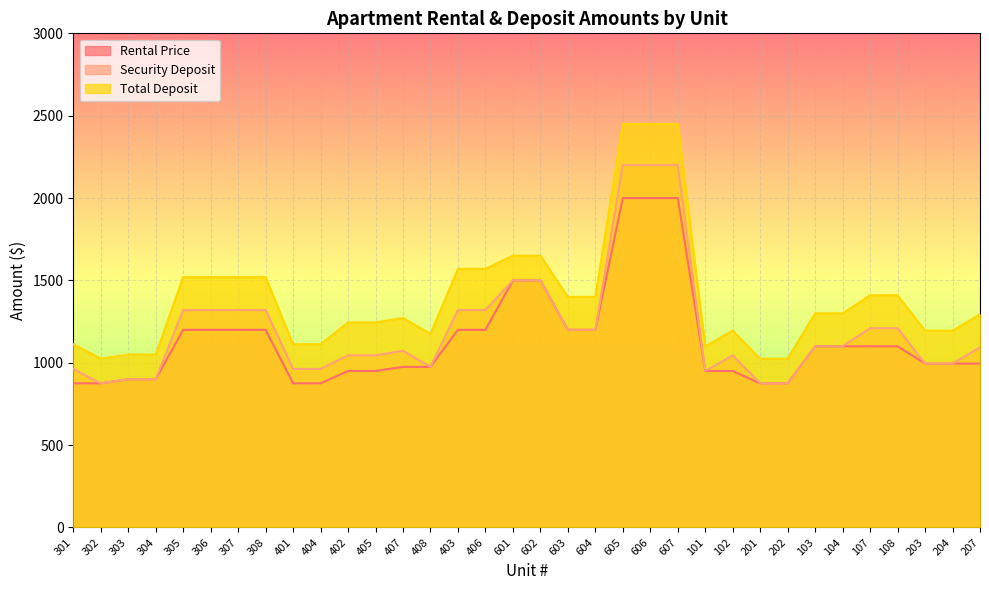

What is the total value across all series at 602?

4650.0